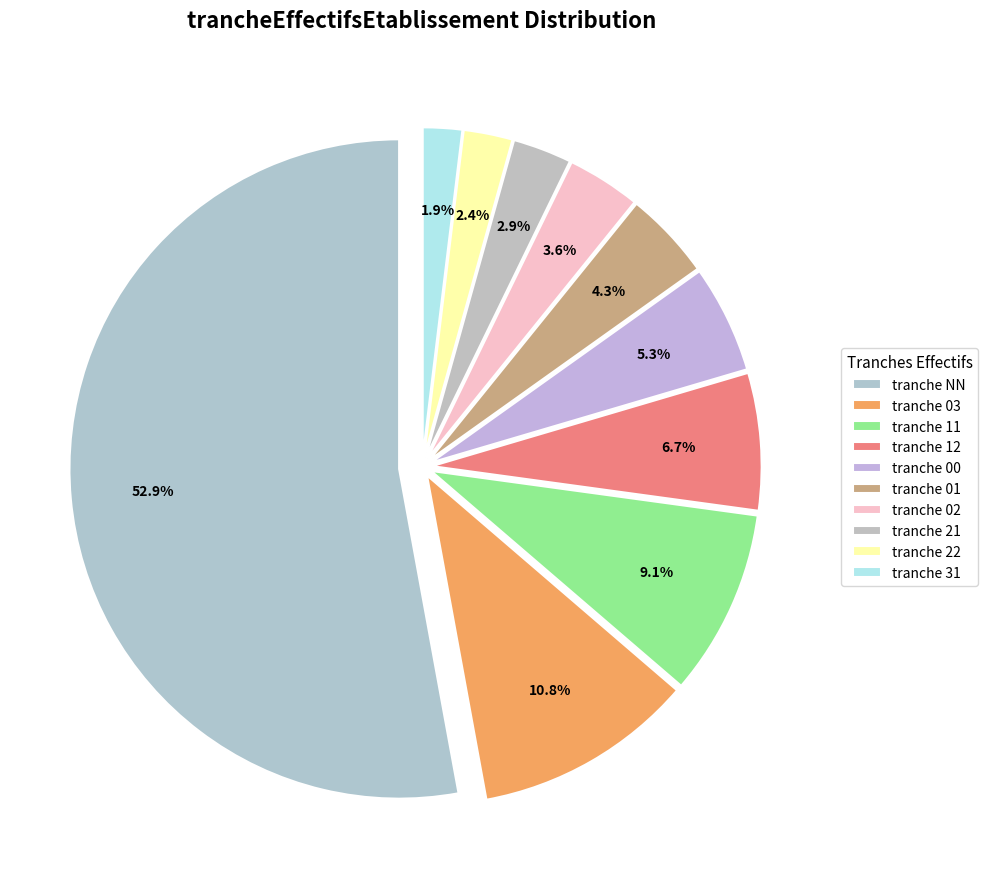

Which slice represents more than half of the pie?

NN